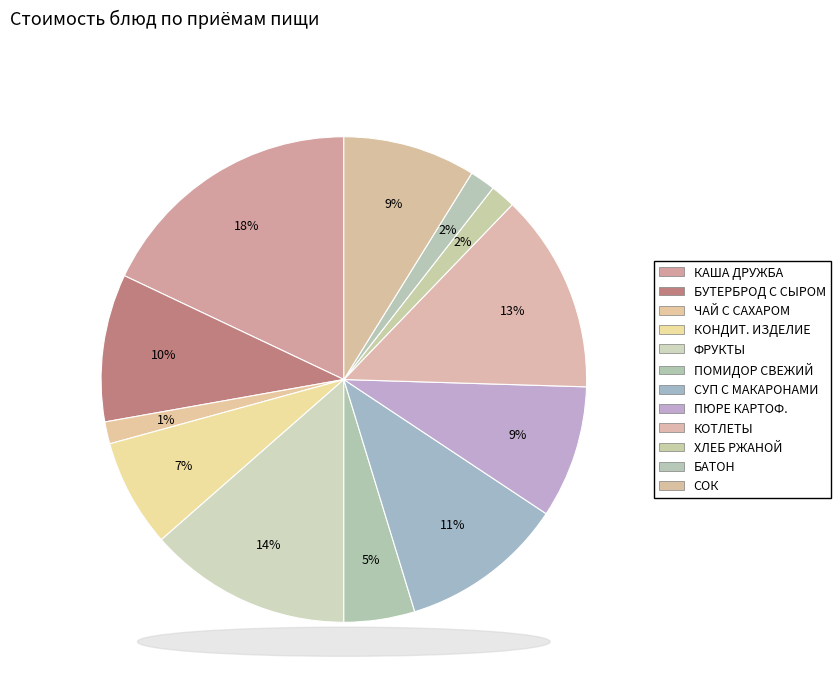

Which slice is the largest?

КАША ДРУЖБА